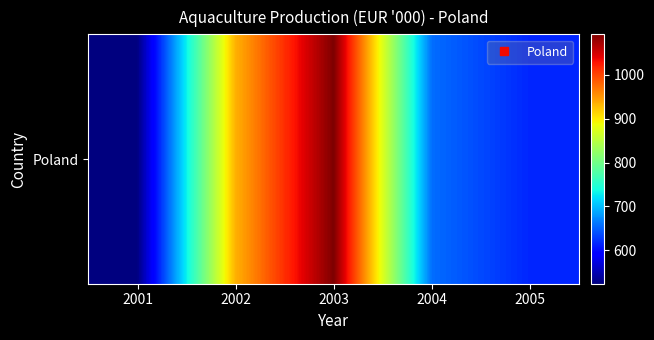

The chart shows a value of 592 at 2003. True or false?

False